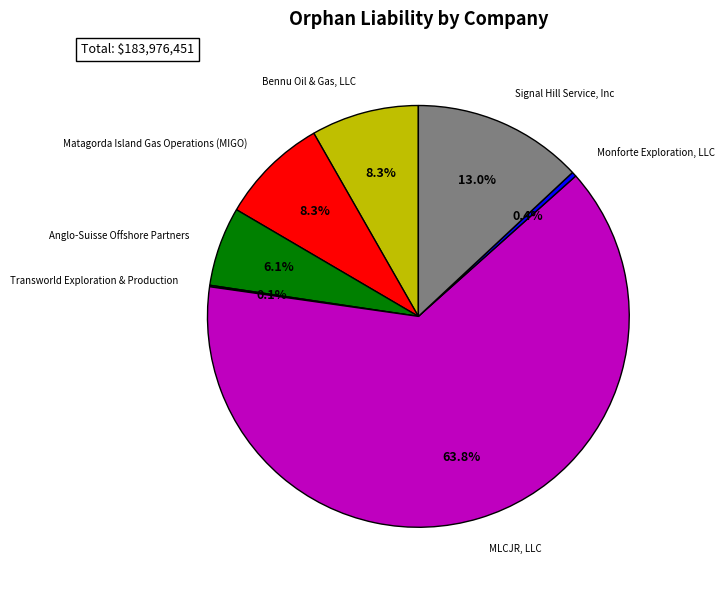

To the nearest percent, what is the difference between the largest and smallest slice percentages?

64%